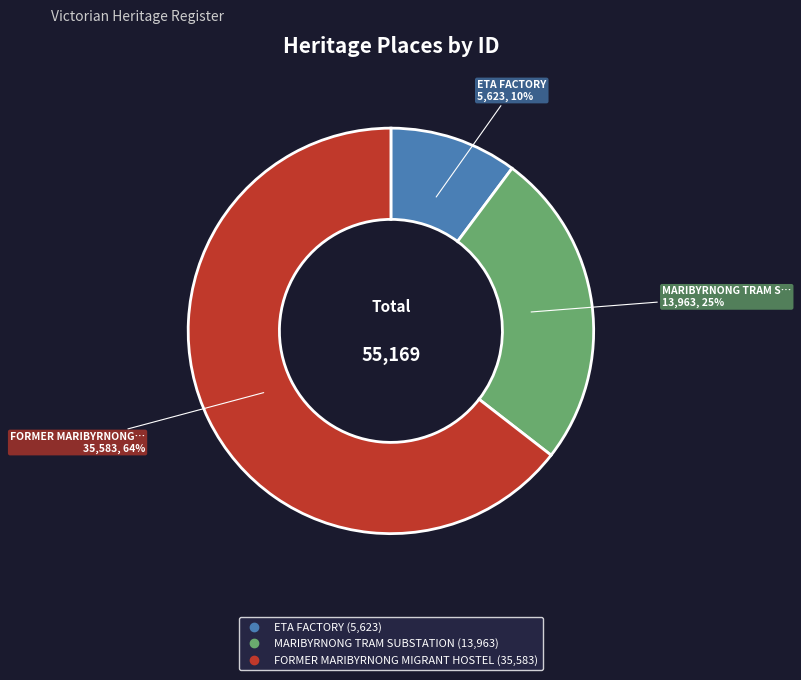

How many segments does this pie chart have?

3